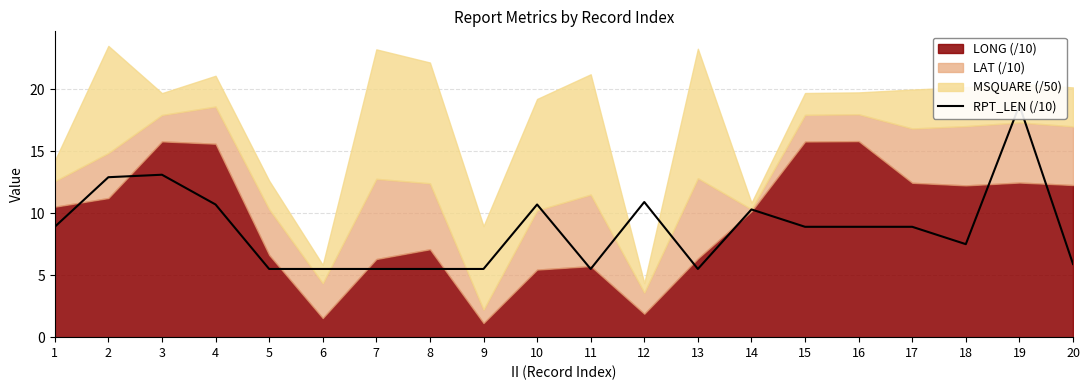

What is the sum of the values at 1 and 6?

14.4